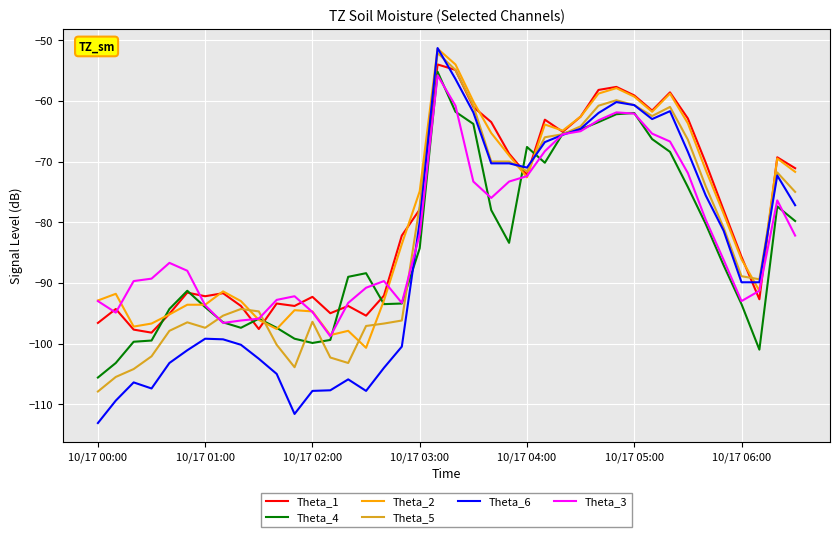

What is the minimum value shown in the chart?

-113.1